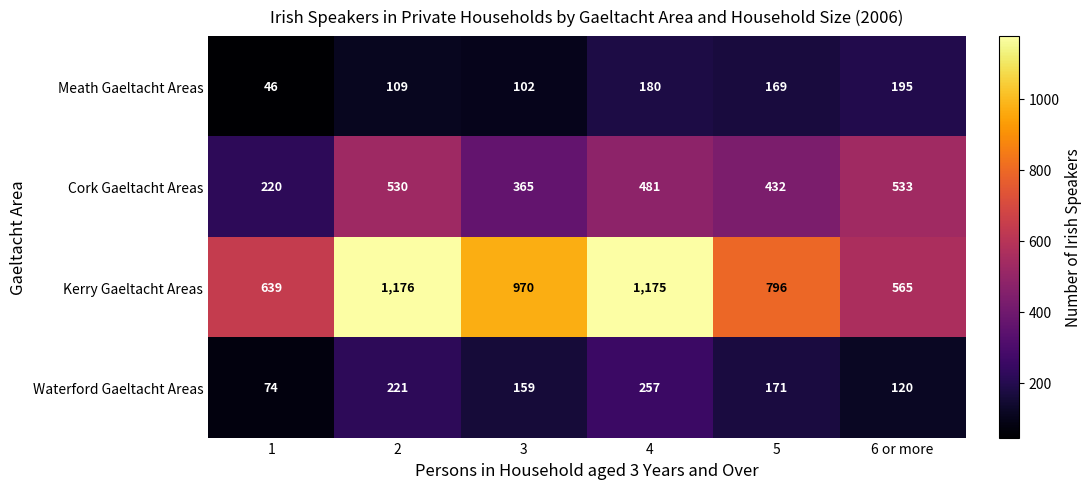

How many distinct data groups are displayed?

4